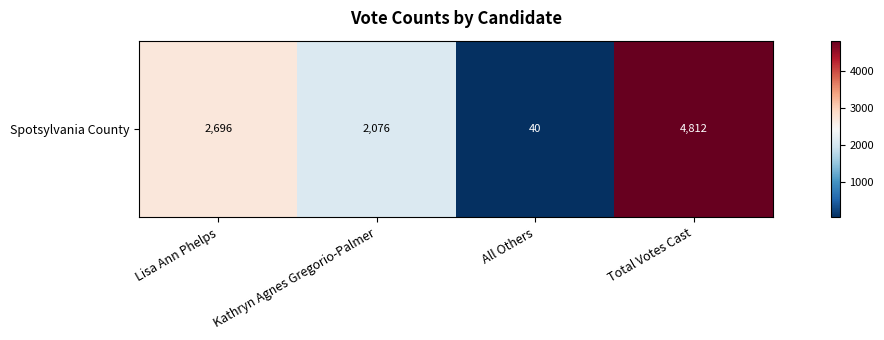

Reading left to right, extract all data points from this chart.

2696	2076	40	4812